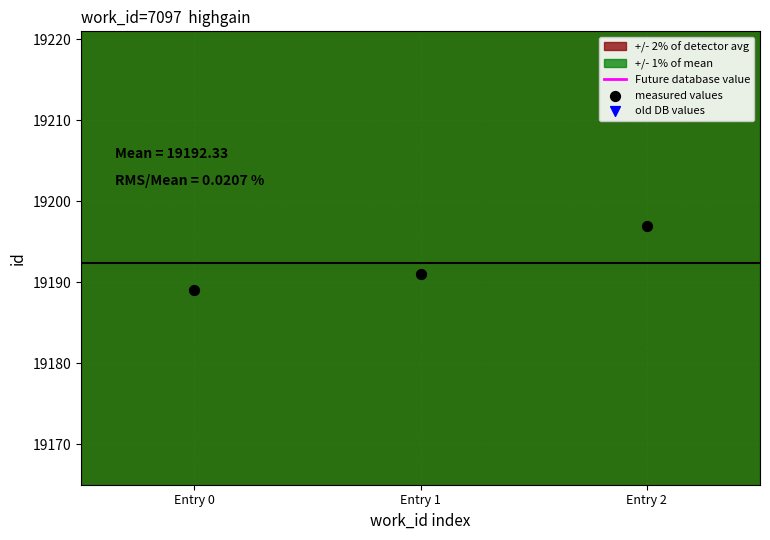

What is the ratio of the value at Entry 1 to the value at Entry 2?

1.0